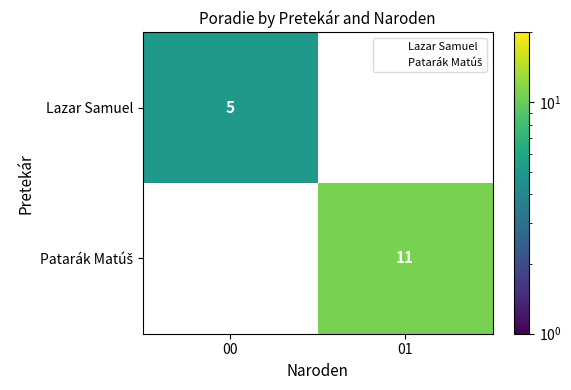

Is it true that Lazar Samuel equals 5 at 00?

True